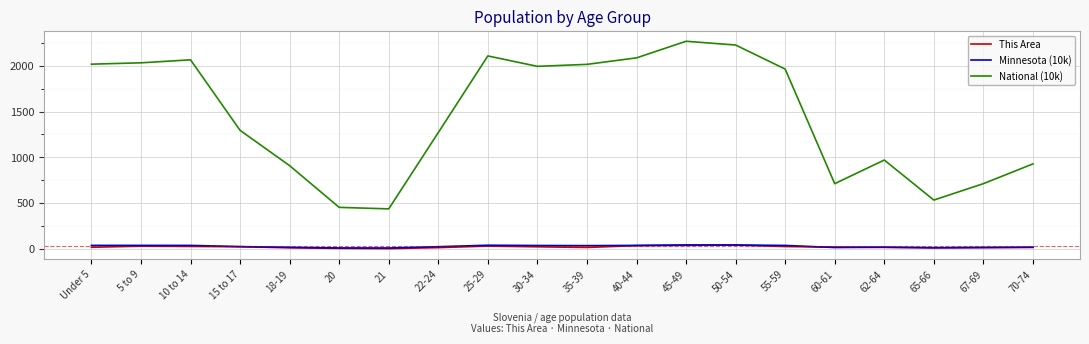

What is the highest value of the National (10k) series?

2270.9